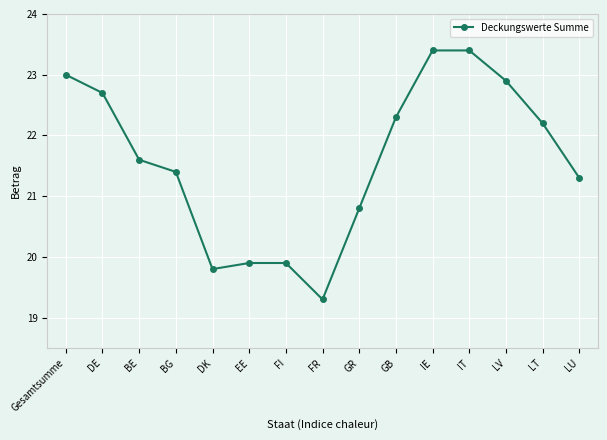

Reading left to right, extract all data points from this chart.

Gesamtsumme=23.0	DE=22.7	BE=21.6	BG=21.4	DK=19.8	EE=19.9	FI=19.9	FR=19.3	GR=20.8	GB=22.3	IE=23.4	IT=23.4	LV=22.9	LT=22.2	LU=21.3